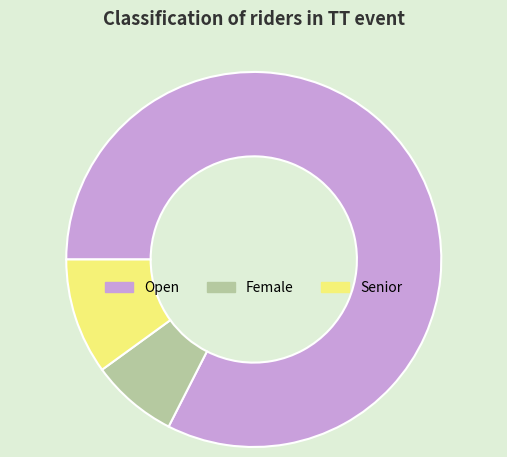

Which has a higher value, Female or Senior?

Senior